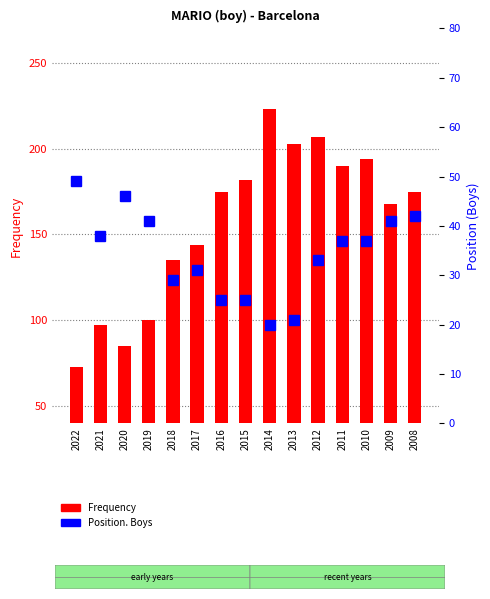

At which category is the sum across all series the highest?

2014